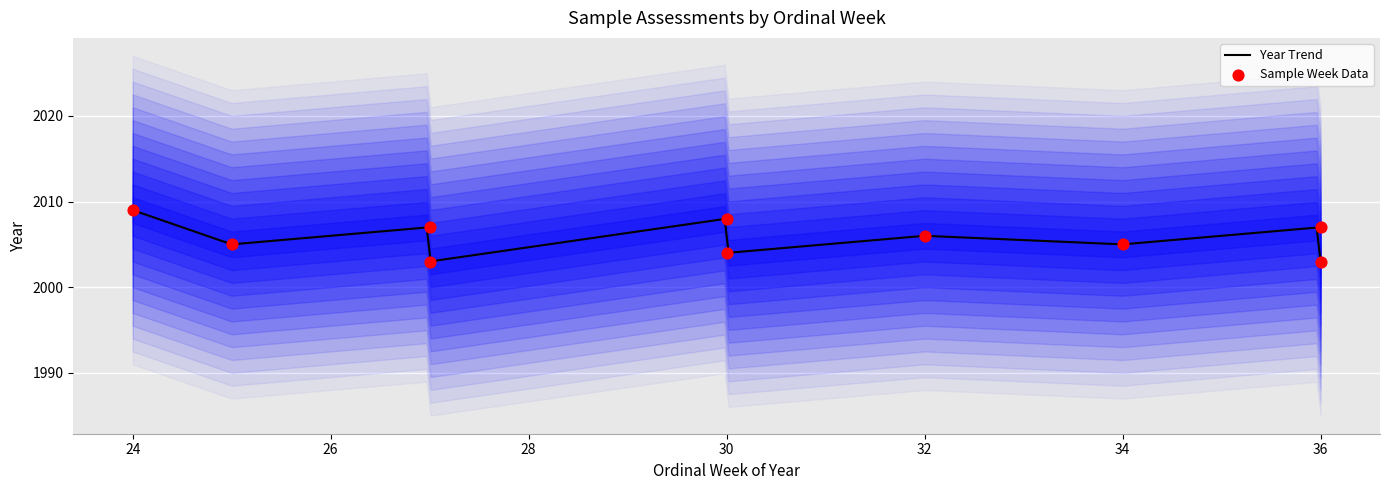

What is the change in value from W32/2006 to W30/2008?

+2